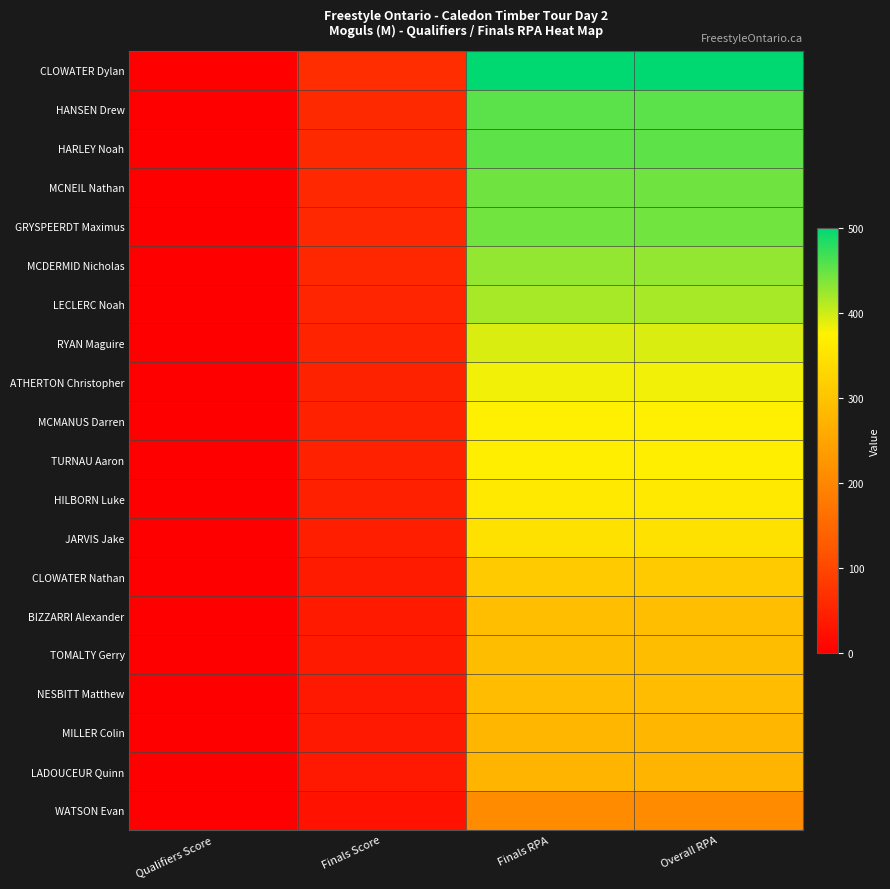

Reading left to right, what are all the values shown in this chart?

CLOWATER Dylan: Qualifiers Score=0.0	Finals Score=64.3	Finals RPA=500.0	Overall RPA=500.0
HANSEN Drew: Qualifiers Score=0.0	Finals Score=58.5	Finals RPA=455.0	Overall RPA=455.0
HARLEY Noah: Qualifiers Score=0.0	Finals Score=58.4	Finals RPA=453.7	Overall RPA=453.7
MCNEIL Nathan: Qualifiers Score=0.0	Finals Score=57.2	Finals RPA=445.0	Overall RPA=445.0
GRYSPEERDT Maximus: Qualifiers Score=0.0	Finals Score=57.1	Finals RPA=444.3	Overall RPA=444.3
MCDERMID Nicholas: Qualifiers Score=0.0	Finals Score=55.0	Finals RPA=427.6	Overall RPA=427.6
LECLERC Noah: Qualifiers Score=0.0	Finals Score=53.7	Finals RPA=417.6	Overall RPA=417.6
RYAN Maguire: Qualifiers Score=0.0	Finals Score=50.6	Finals RPA=393.2	Overall RPA=393.2
ATHERTON Christopher: Qualifiers Score=0.0	Finals Score=49.0	Finals RPA=381.0	Overall RPA=381.0
MCMANUS Darren: Qualifiers Score=0.0	Finals Score=47.5	Finals RPA=369.6	Overall RPA=369.6
TURNAU Aaron: Qualifiers Score=0.0	Finals Score=47.4	Finals RPA=368.4	Overall RPA=368.4
HILBORN Luke: Qualifiers Score=0.0	Finals Score=46.3	Finals RPA=359.8	Overall RPA=359.8
JARVIS Jake: Qualifiers Score=0.0	Finals Score=44.8	Finals RPA=348.2	Overall RPA=348.2
CLOWATER Nathan: Qualifiers Score=0.0	Finals Score=40.0	Finals RPA=310.8	Overall RPA=310.8
BIZZARRI Alexander: Qualifiers Score=0.0	Finals Score=37.4	Finals RPA=290.9	Overall RPA=290.9
TOMALTY Gerry: Qualifiers Score=0.0	Finals Score=37.1	Finals RPA=288.5	Overall RPA=288.5
NESBITT Matthew: Qualifiers Score=0.0	Finals Score=37.0	Finals RPA=287.4	Overall RPA=287.4
MILLER Colin: Qualifiers Score=0.0	Finals Score=35.6	Finals RPA=277.2	Overall RPA=277.2
LADOUCEUR Quinn: Qualifiers Score=0.0	Finals Score=35.2	Finals RPA=273.6	Overall RPA=273.6
WATSON Evan: Qualifiers Score=0.0	Finals Score=26.6	Finals RPA=206.5	Overall RPA=206.5